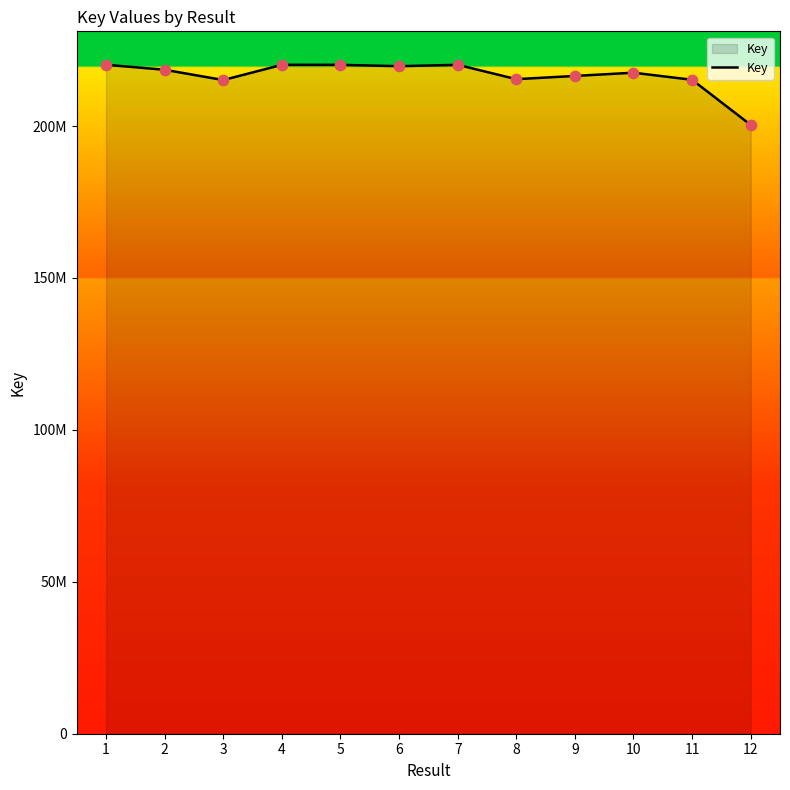

Between 11 and 9, which is larger?

9